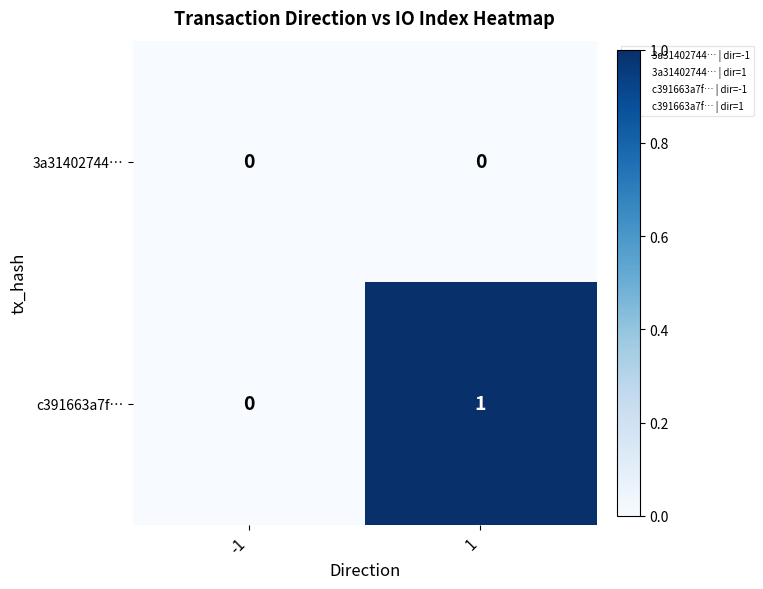

List the series in order of their overall mean, lowest first.

3a31402744…, c391663a7f…